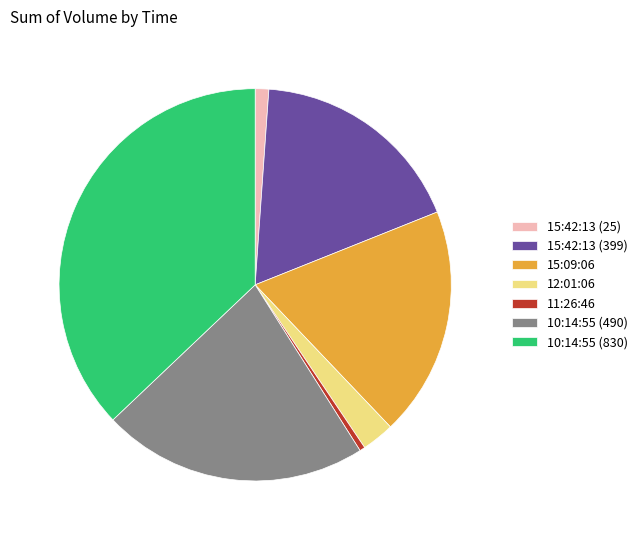

Which category has the smallest portion of the pie?

11:26:46